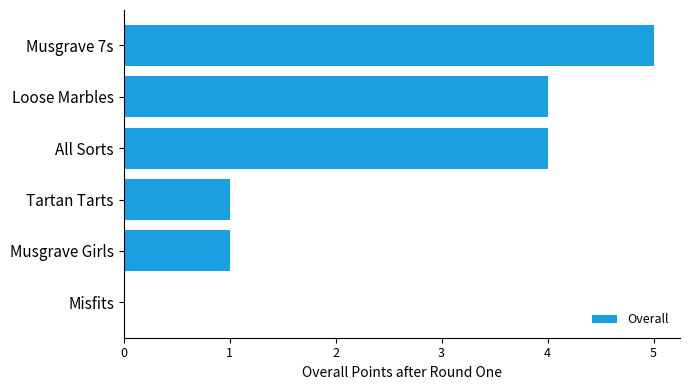

How many positive values are there?

5